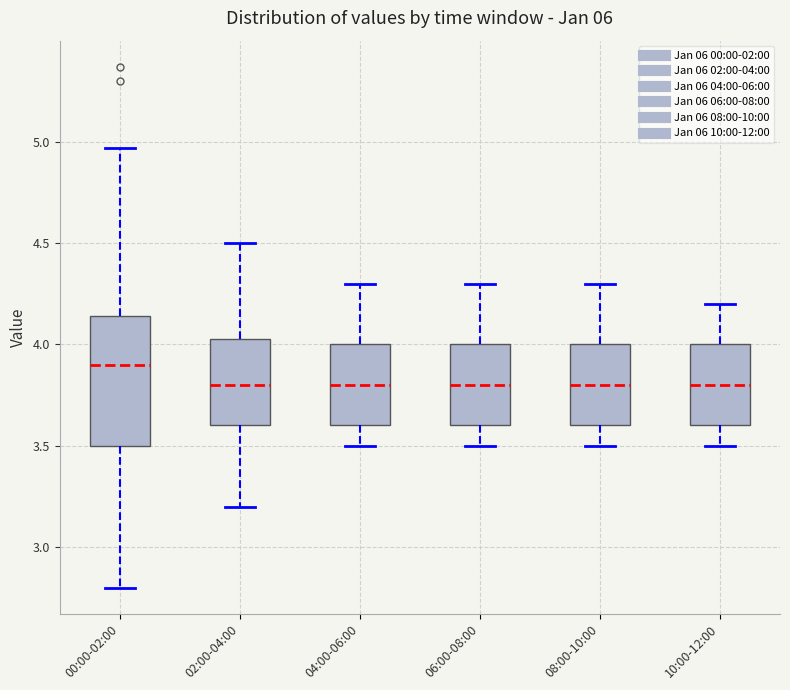

Reading left to right, read every box against the y-axis: the position of its median line, the range the box covers, and the ends of its whiskers. The values are not printed on the chart, so give them approximately, as read against the axis.

00:00-02:00: median 3.90, box 3.50 to 4.15, whiskers 2.80 to 4.95
02:00-04:00: median 3.80, box 3.60 to 4.05, whiskers 3.20 to 4.50
04:00-06:00: median 3.80, box 3.60 to 4.00, whiskers 3.50 to 4.30
06:00-08:00: median 3.80, box 3.60 to 4.00, whiskers 3.50 to 4.30
08:00-10:00: median 3.80, box 3.60 to 4.00, whiskers 3.50 to 4.30
10:00-12:00: median 3.80, box 3.60 to 4.00, whiskers 3.50 to 4.20